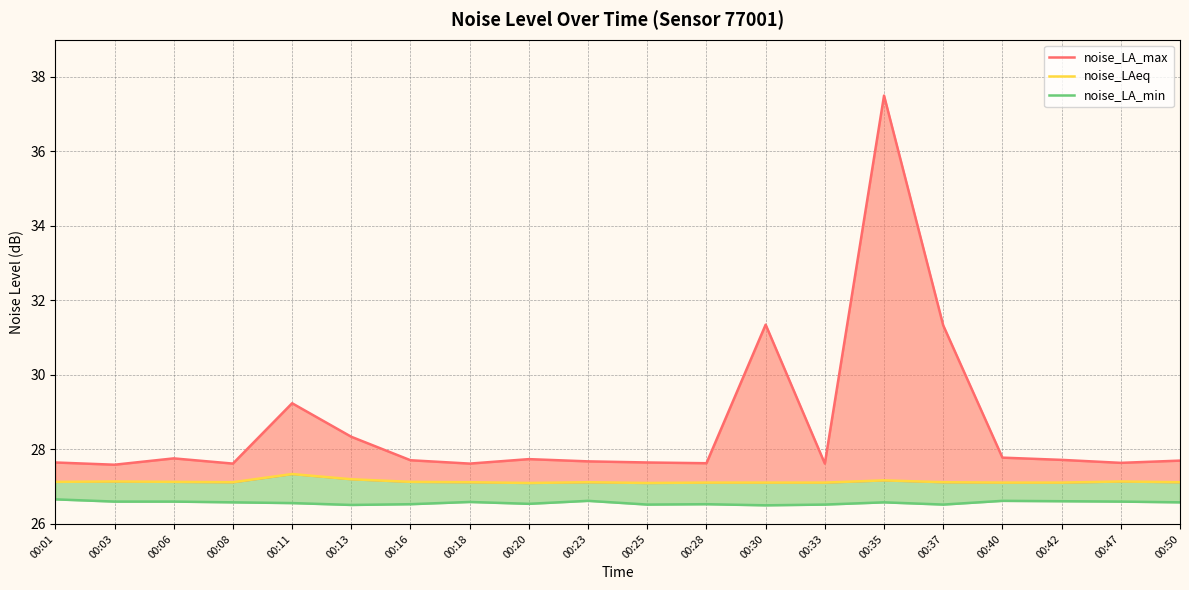

Rank the series at 00:25 from lowest to highest value.

noise_LA_min_line, noise_LAeq, noise_LA_max_line